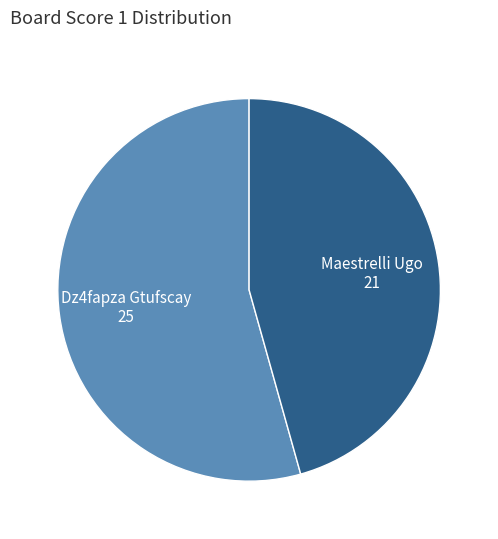

Approximately how many times larger is the value at Maestrelli Ugo 21 compared to Dz4fapza Gtufscay 25?

0.8